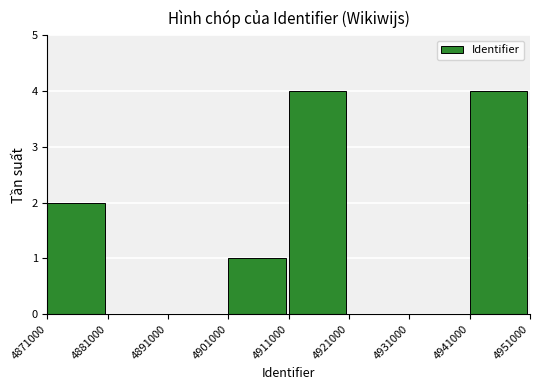

Count the number of data series in this chart.

1